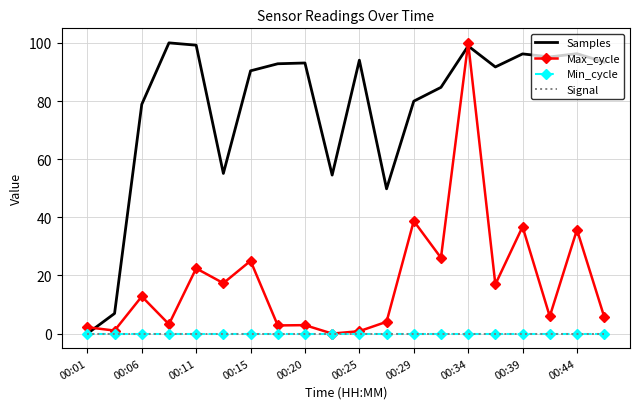

What are all the series names shown in the legend?

Samples, Max_cycle, Min_cycle, Signal